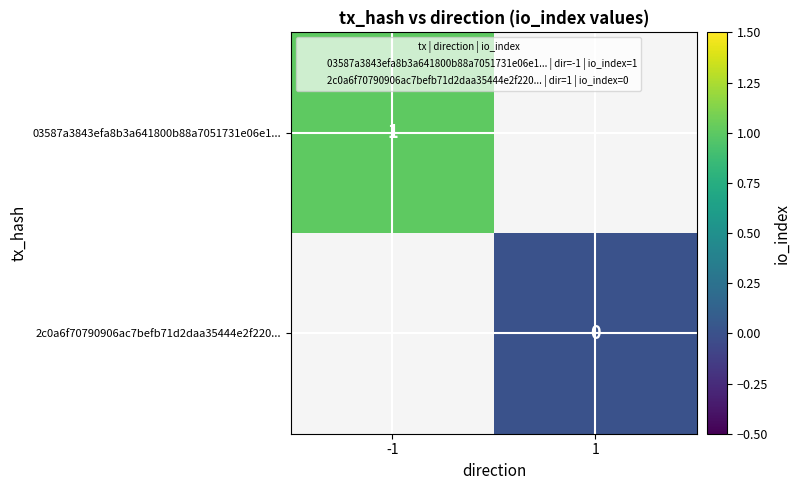

Which label corresponds to the largest value in the chart?

-1